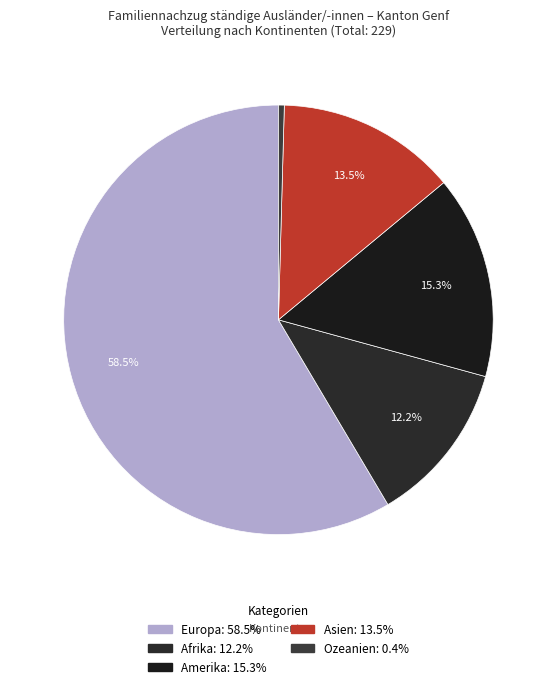

Which category has the biggest portion of the pie?

Europa